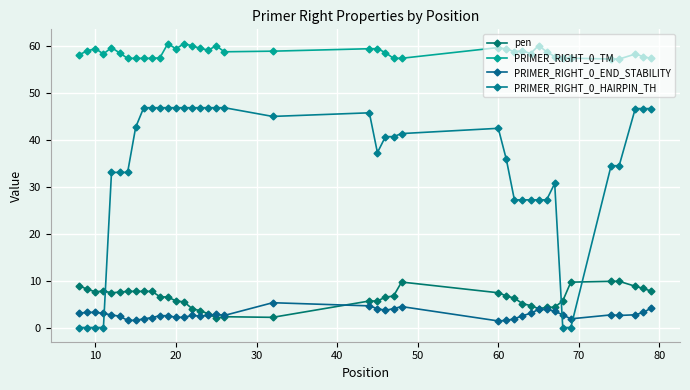

How many interior local valleys does the PRIMER_RIGHT_0_TM series have?

8